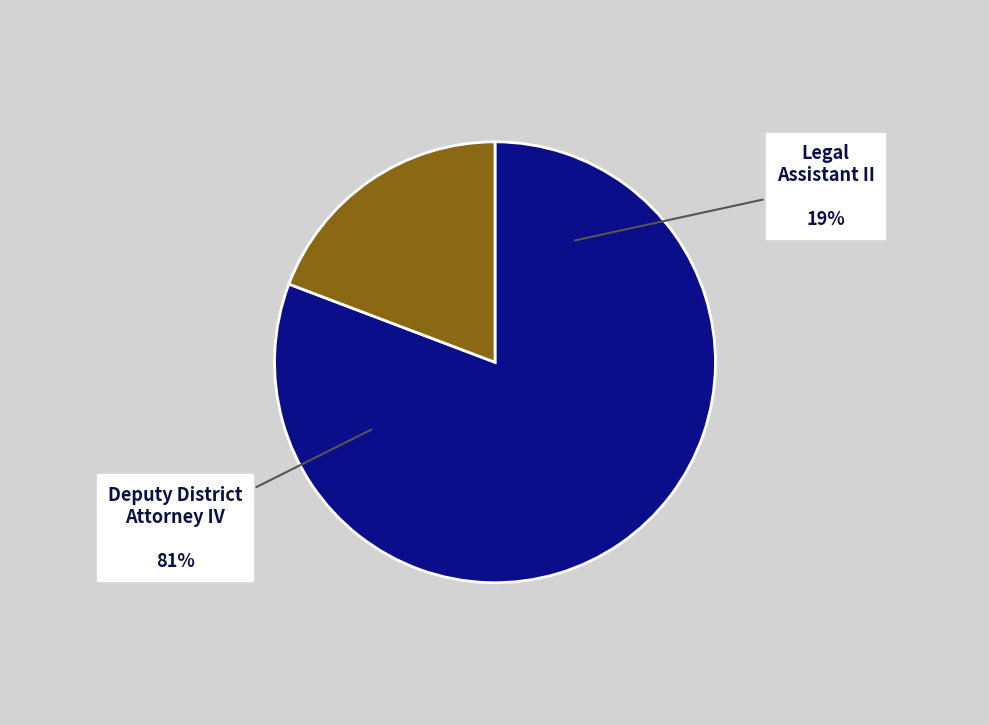

Which has a higher value, Deputy District Attorney IV or Legal Assistant II?

Deputy District Attorney IV